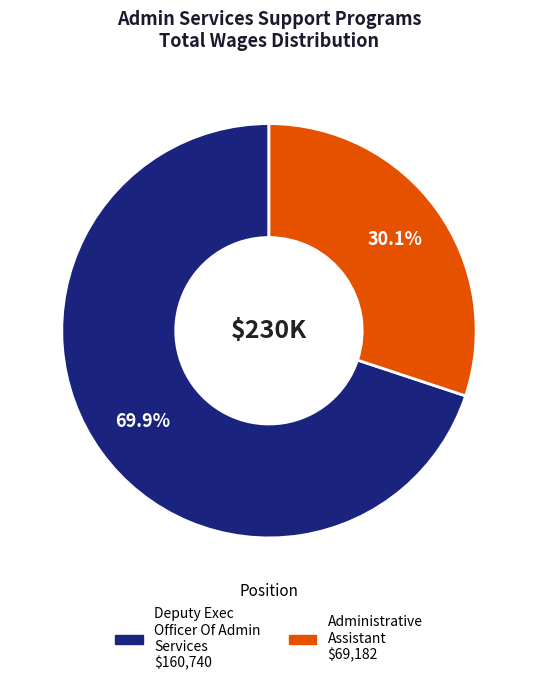

To the nearest percent, what is the difference between the largest and smallest slice percentages?

40%